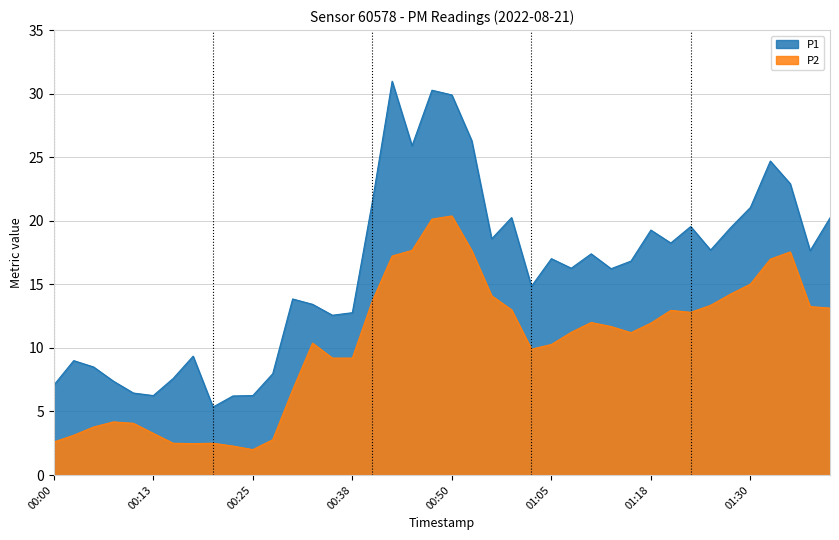

Rank the series by their maximum value, from highest to lowest.

P1, P2